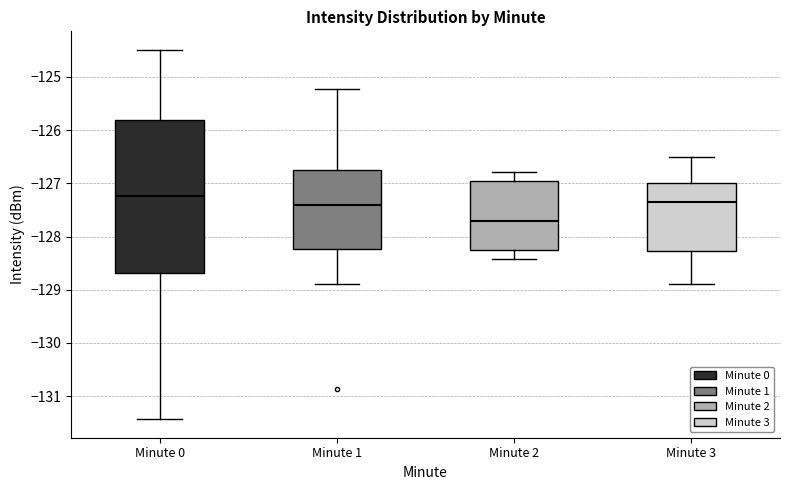

Reading left to right, read every box against the y-axis: the position of its median line, the range the box covers, and the ends of its whiskers. The values are not printed on the chart, so give them approximately, as read against the axis.

Minute 0: median -127.2, box -128.7 to -125.8, whiskers -131.4 to -124.5
Minute 1: median -127.4, box -128.2 to -126.8, whiskers -128.9 to -125.2
Minute 2: median -127.7, box -128.3 to -127.0, whiskers -128.4 to -126.8
Minute 3: median -127.3, box -128.3 to -127.0, whiskers -128.9 to -126.5